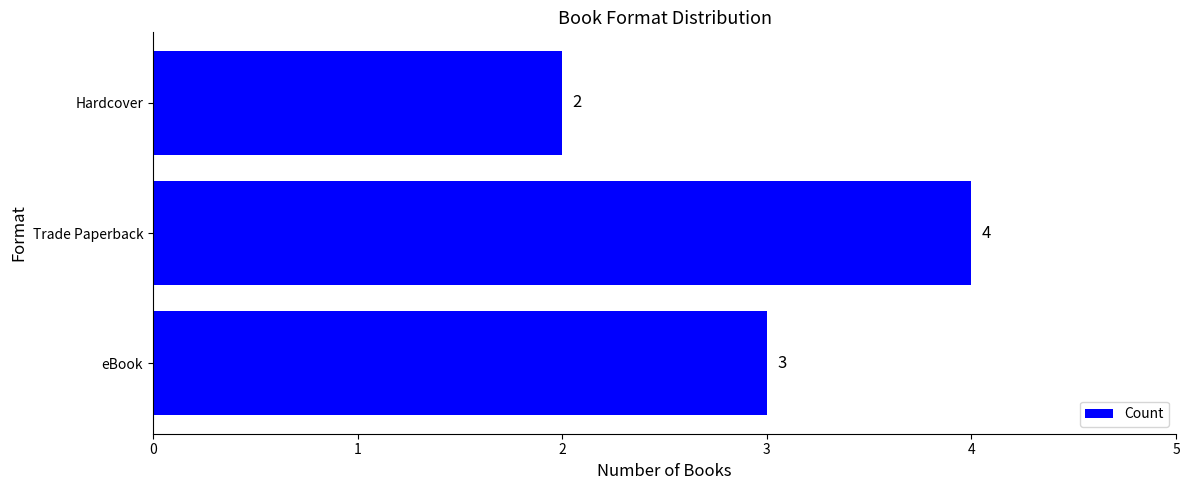

What is the sum of all values?

9